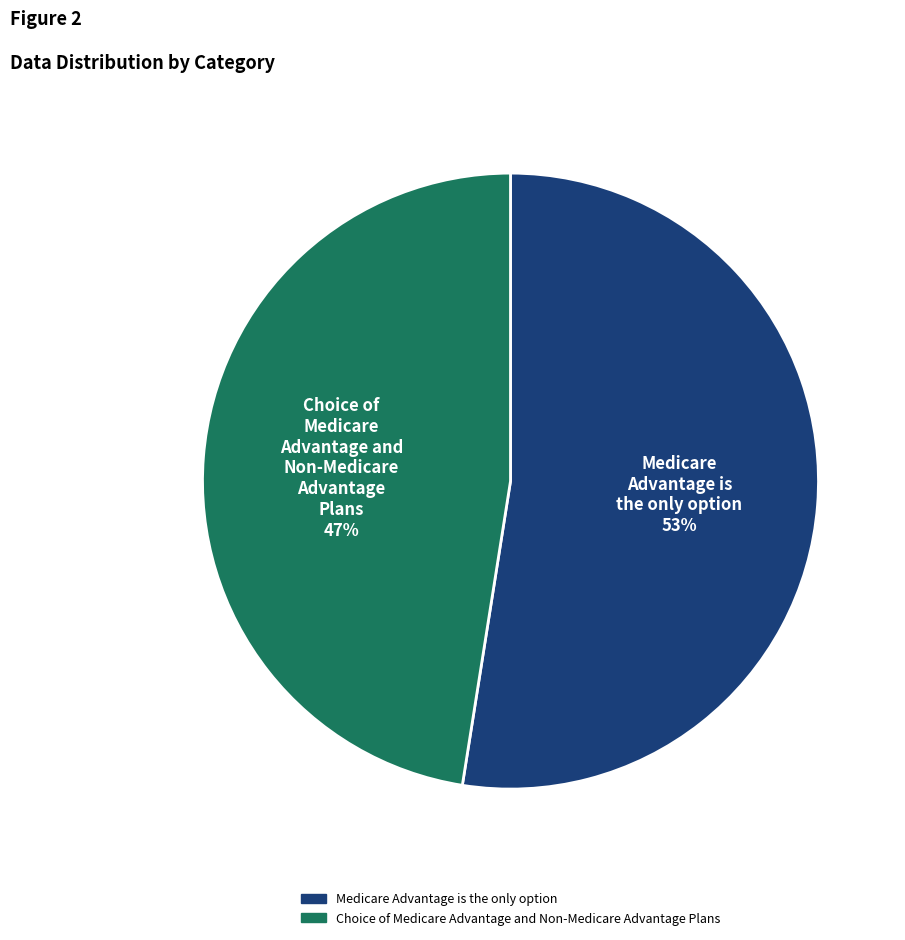

To the nearest percent, what is the average slice percentage?

50%